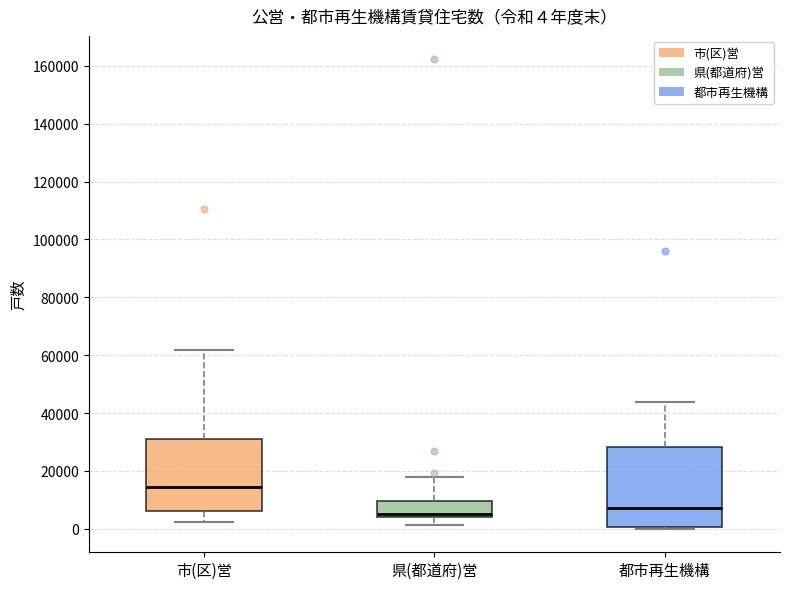

Comparing the boxes themselves (not the whiskers), which one is the tallest?

都市再生機構